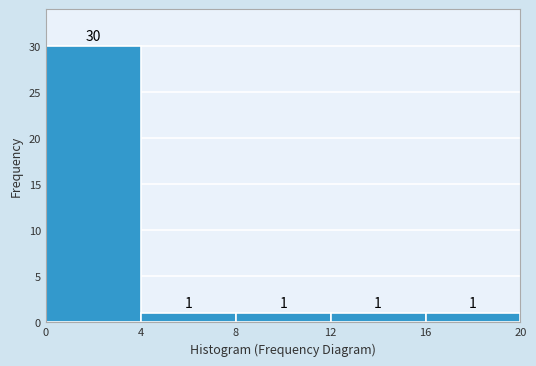

How tall is the bar that spans 0 to 4 on the x-axis?

30